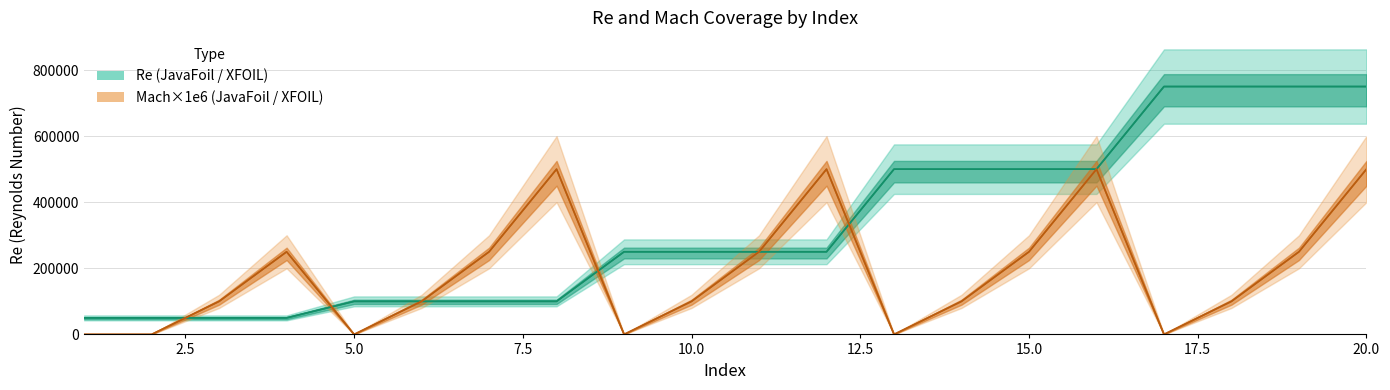

What is the difference between the maximum and minimum values in the Re XFOIL series?

700000